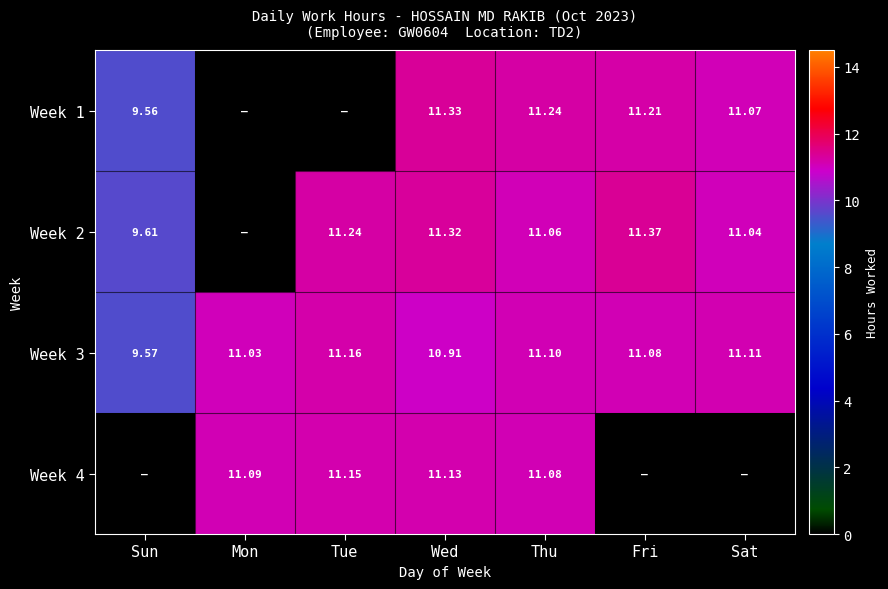

Where is Week 3 nearest to the value 10?

Sun